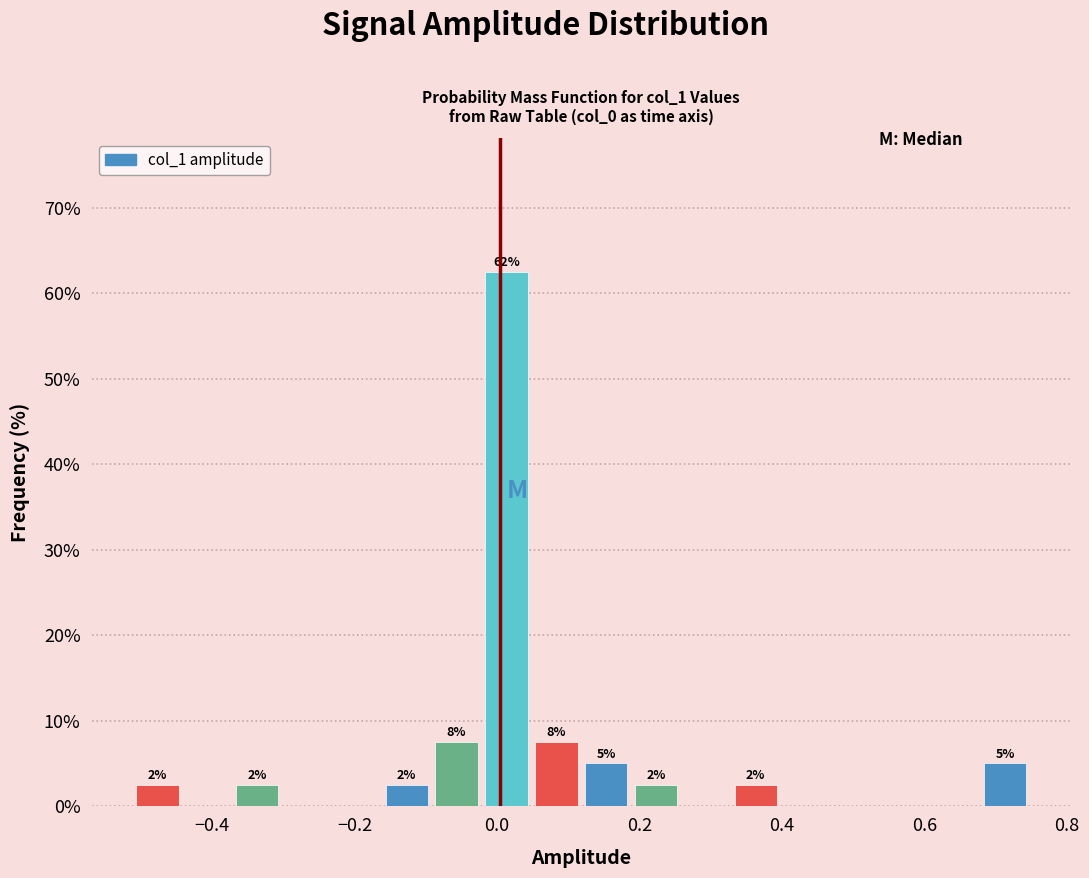

Read against the x-axis, roughly where is the centre of the tallest bar?

0.02